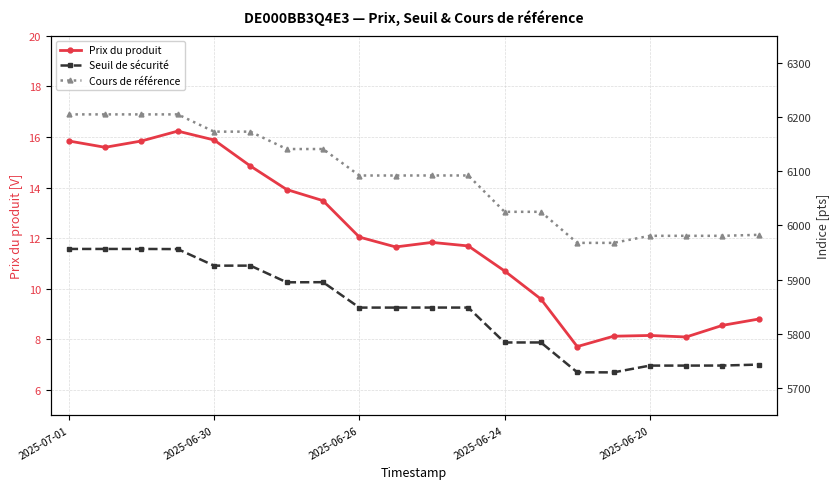

True or false: Prix du produit has a value of 12.0 at 2025-06-26.

True